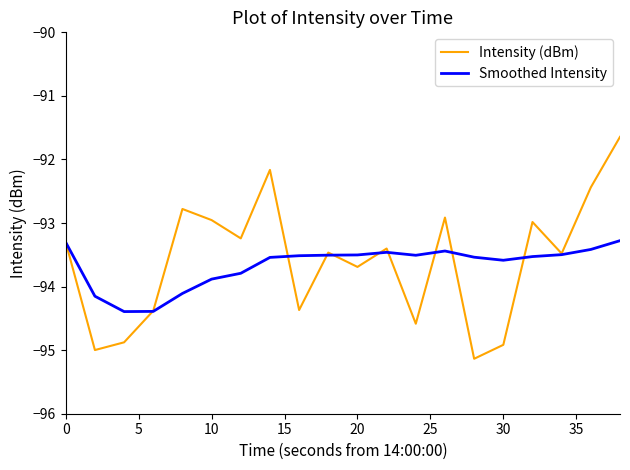

List the series in order of their peak value, highest first.

Intensity (dBm), Smoothed Intensity